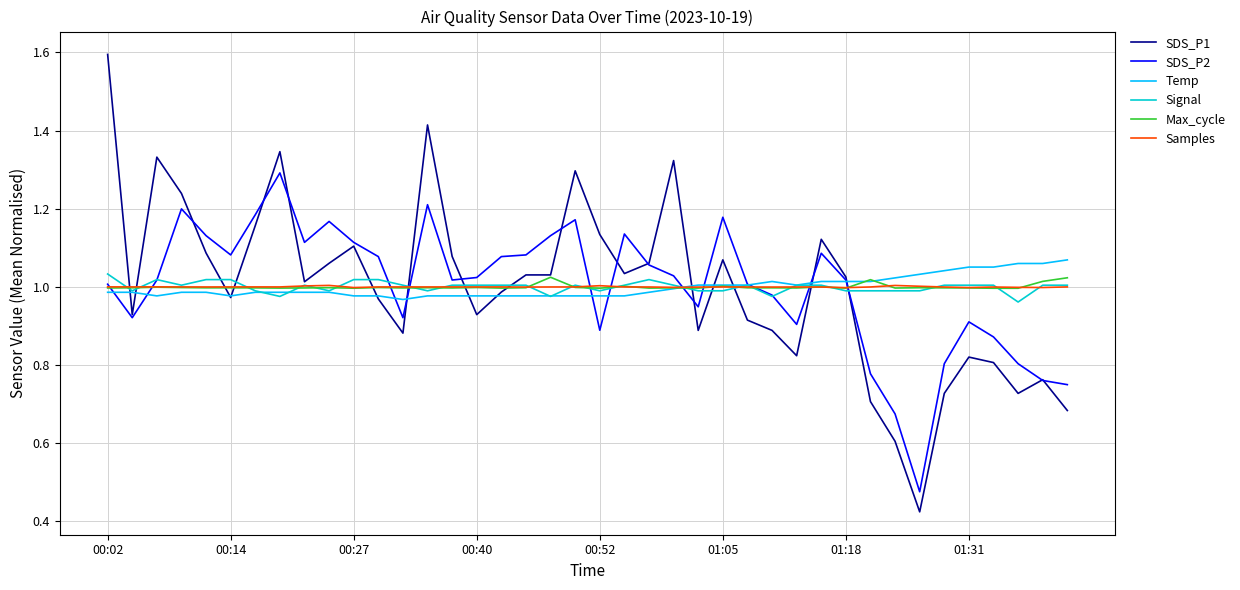

Which series has the largest range (max minus min)?

SDS_P1